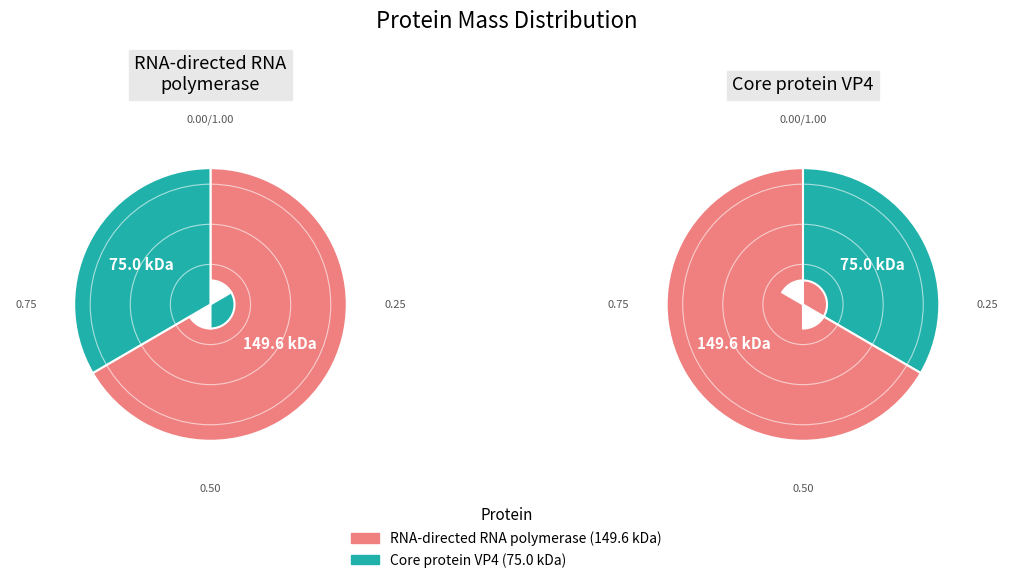

Rank the categories by value from highest to lowest.

tr|S6C3C7|S6C3C7_9REOV RNA-directed RNA polymerase, tr|S6C8V7|S6C8V7_9REOV Core protein VP4